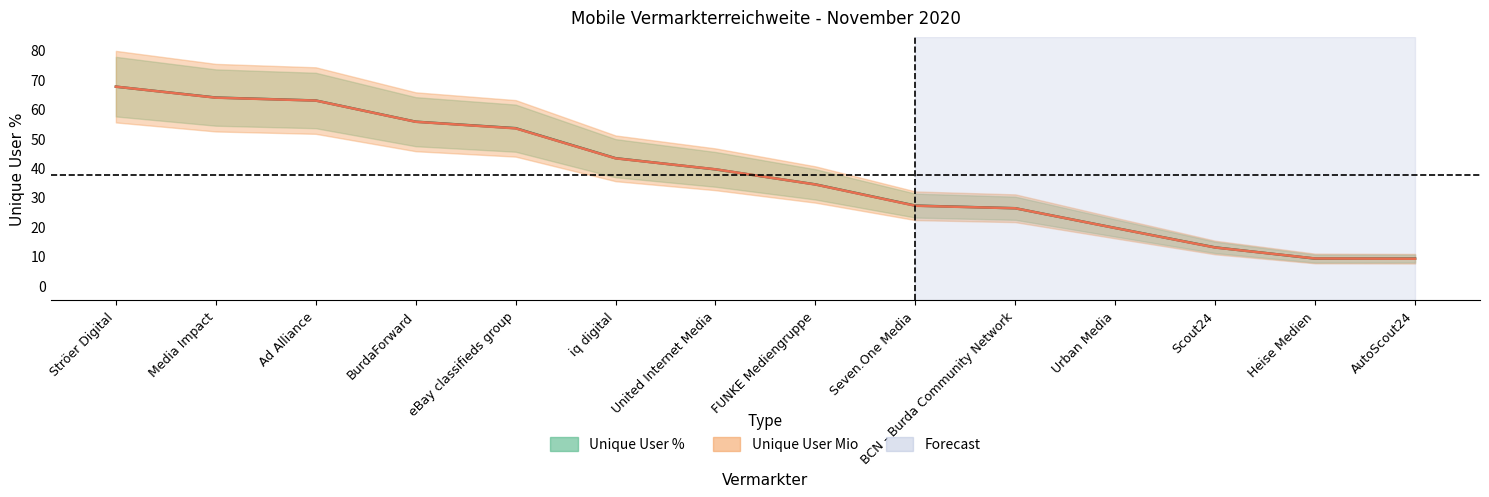

What is the label of the 8th point from the left?

FUNKE Mediengruppe